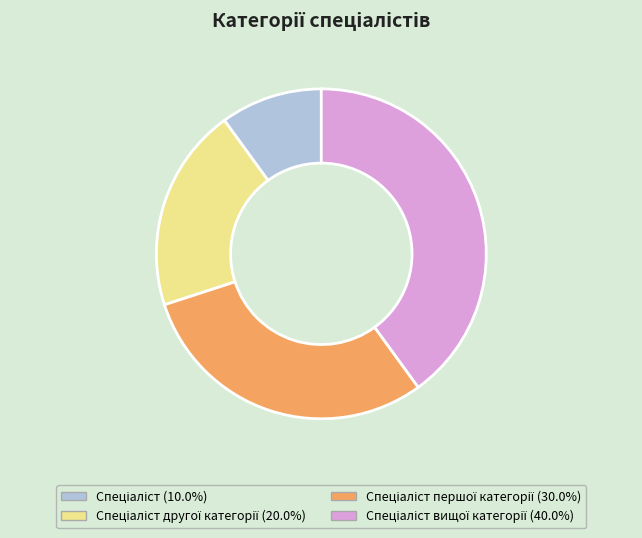

Is there a majority slice in this chart?

No